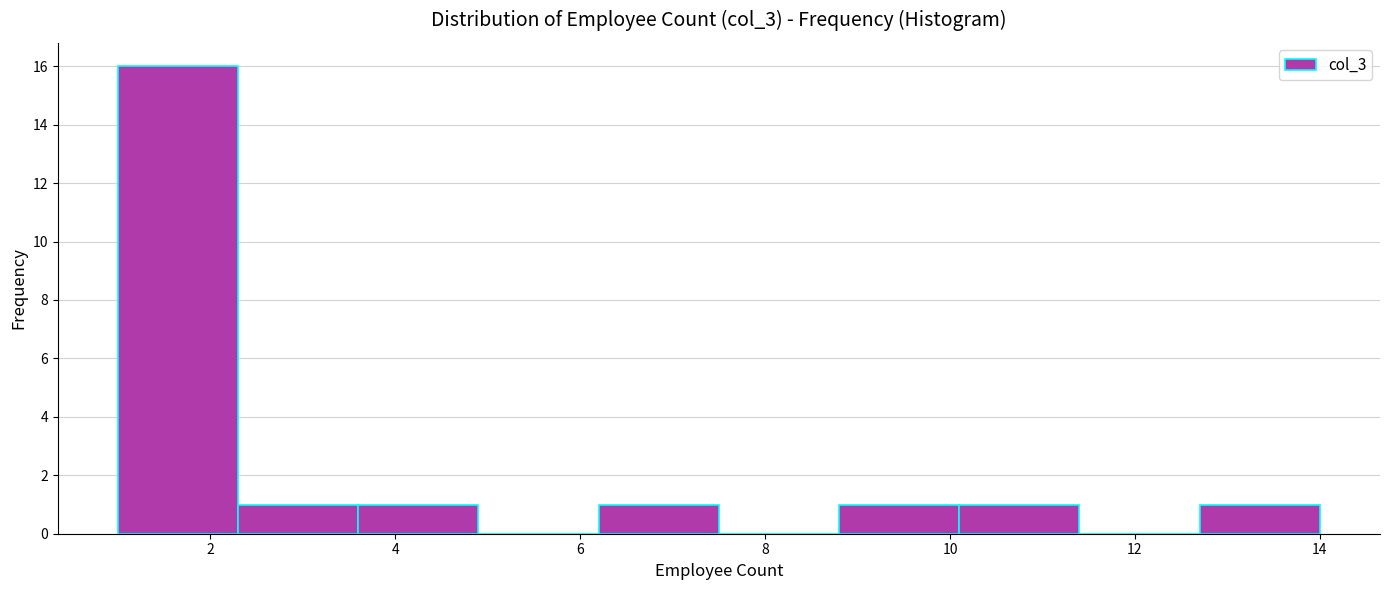

Which range on the x-axis has the tallest bar?

1.0 to 2.3